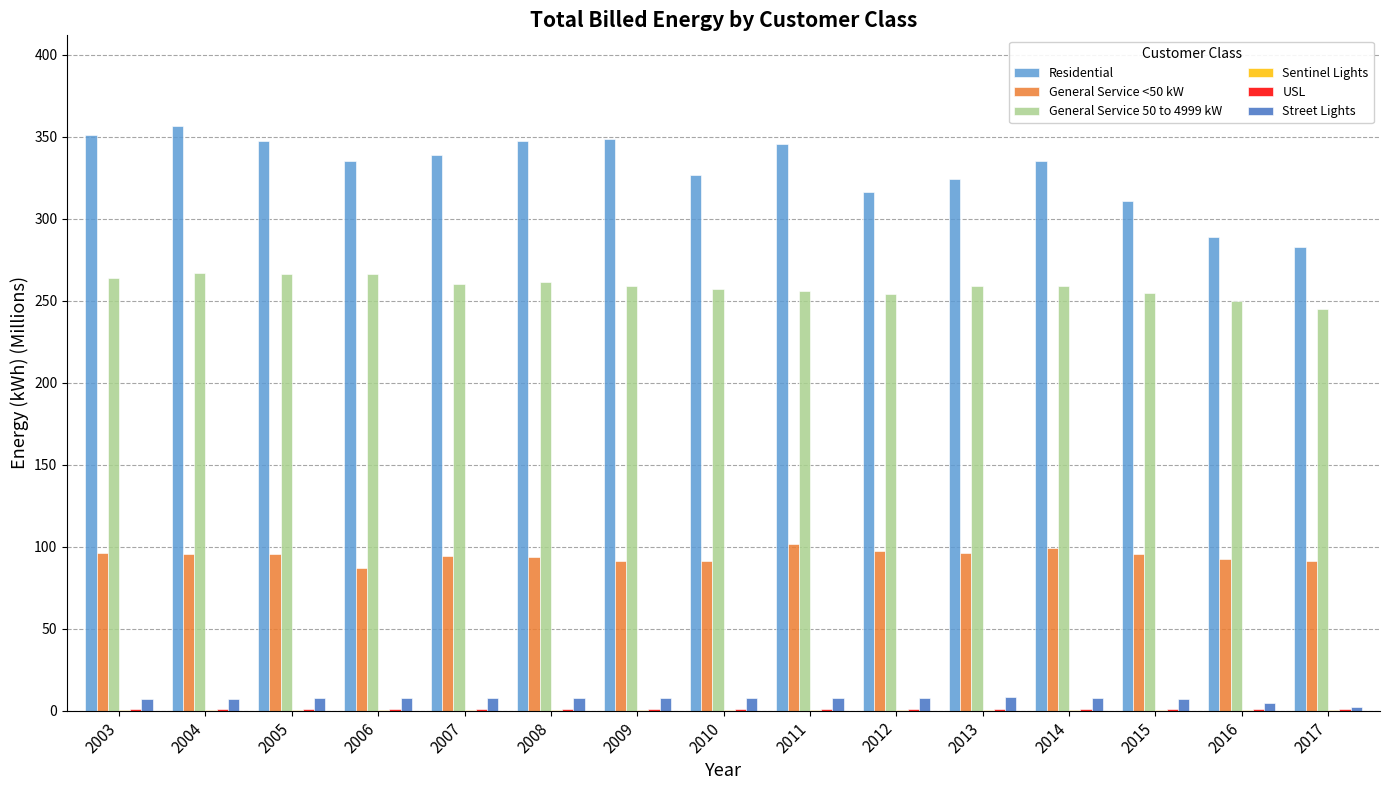

Is the value of General Service 50 to 4999 kW at 2013 greater than the value of Residential at 2015?

No